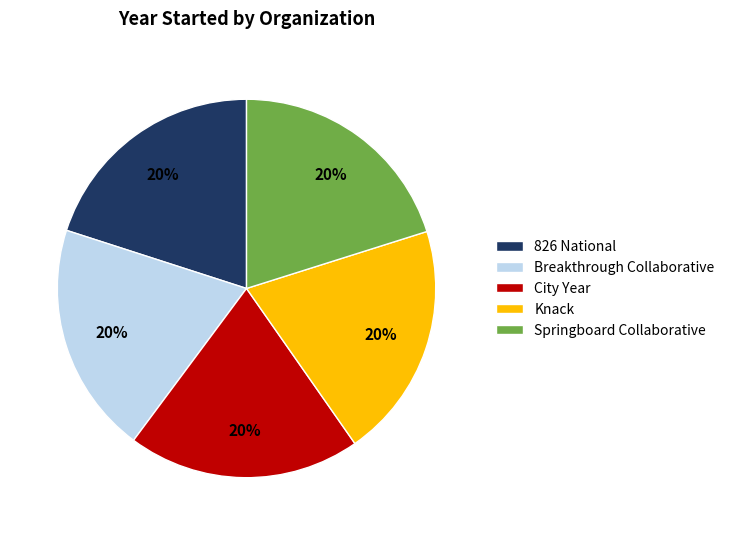

Does Breakthrough Collaborative account for over 50% of the chart?

No